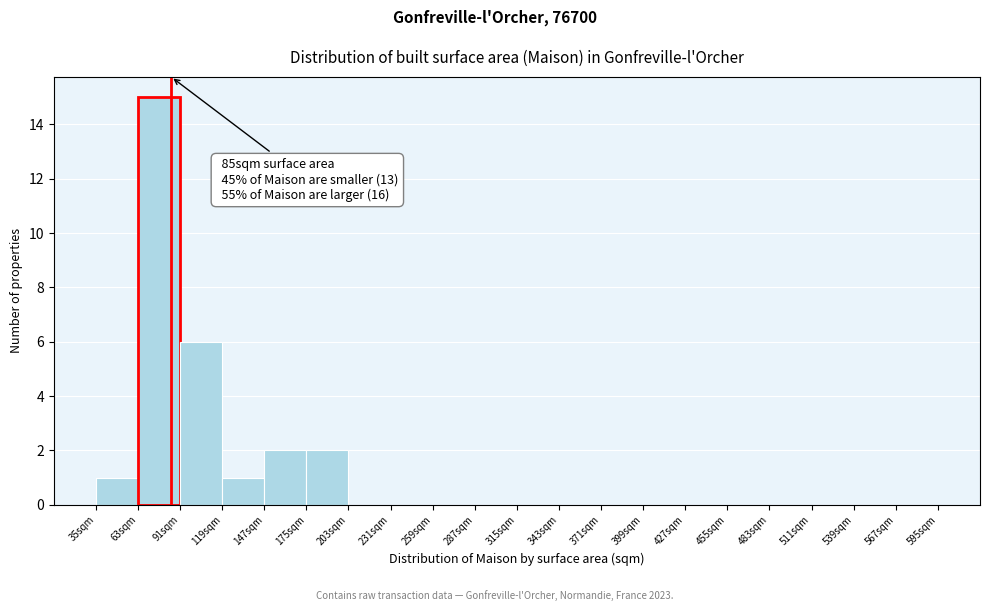

Which range on the x-axis has the tallest bar?

63 to 91